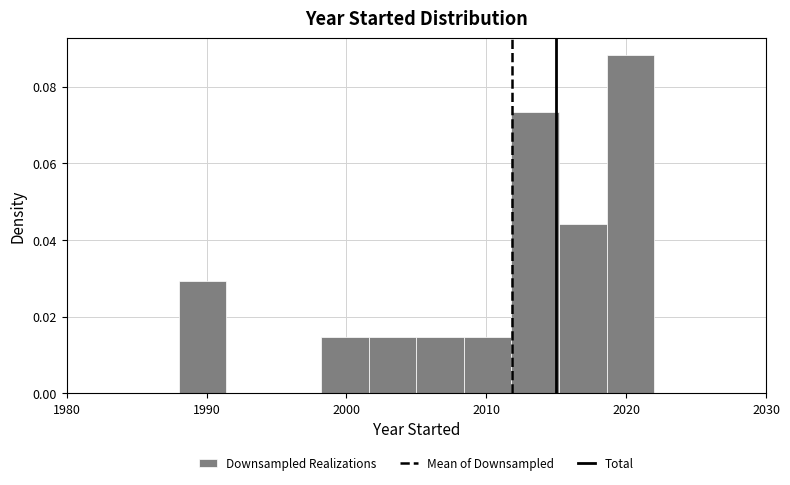

Read against the x-axis, roughly where is the centre of the tallest bar?

2020